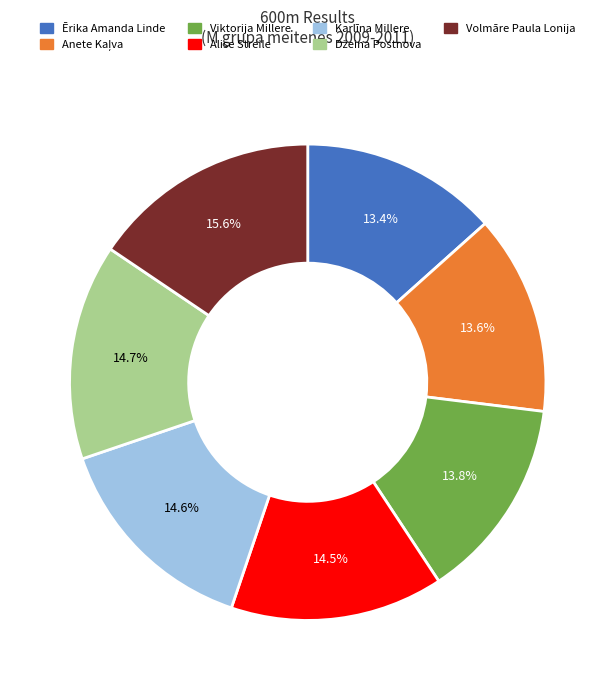

To the nearest percent, what is the difference between the largest and smallest slice percentages?

2%